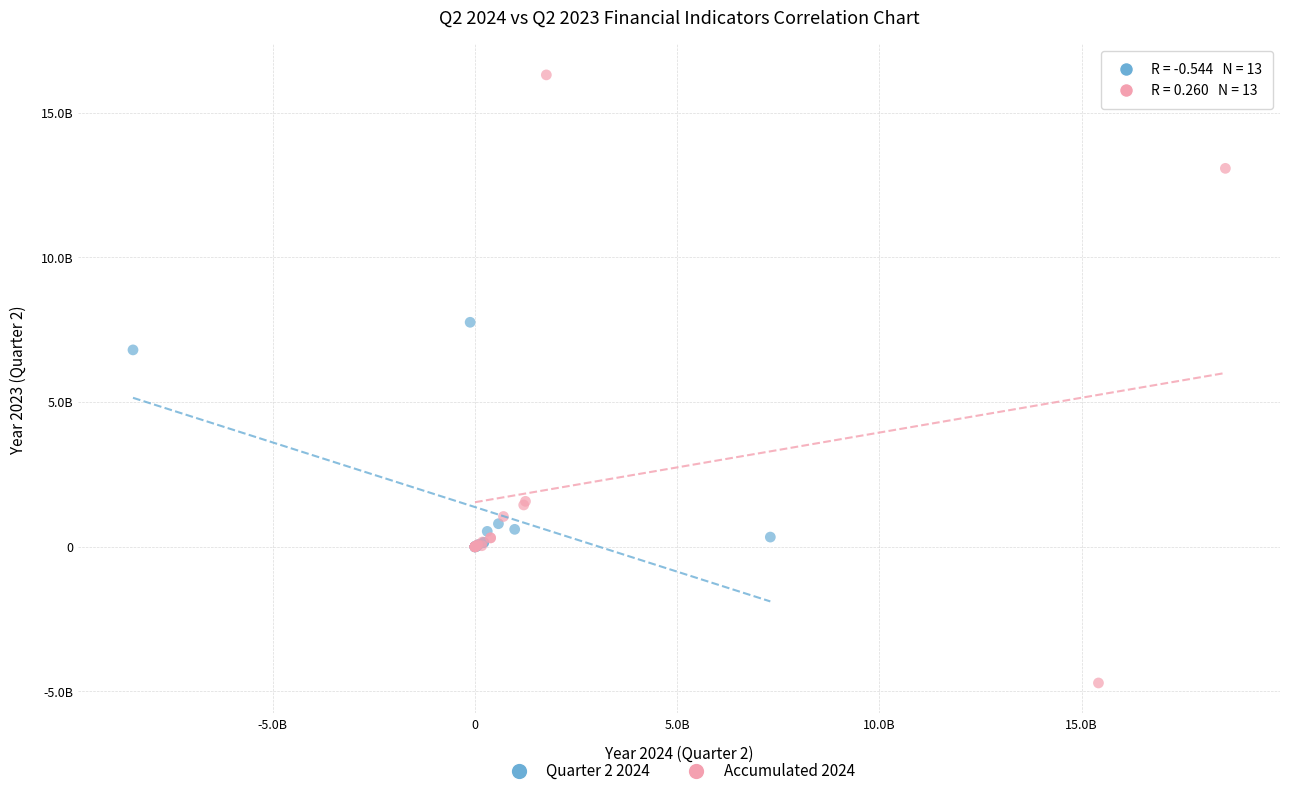

What are all the series names shown in the legend?

Quarter 2 2024, Accumulated 2024